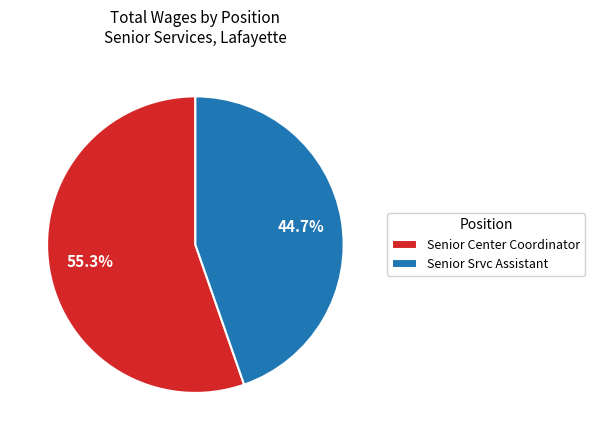

To the nearest percent, what portion does Senior Center Coordinator represent?

55%